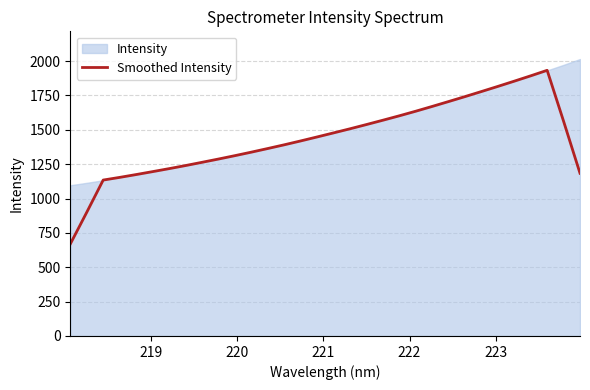

True or false: the data has more than 0 interior local peaks.

True